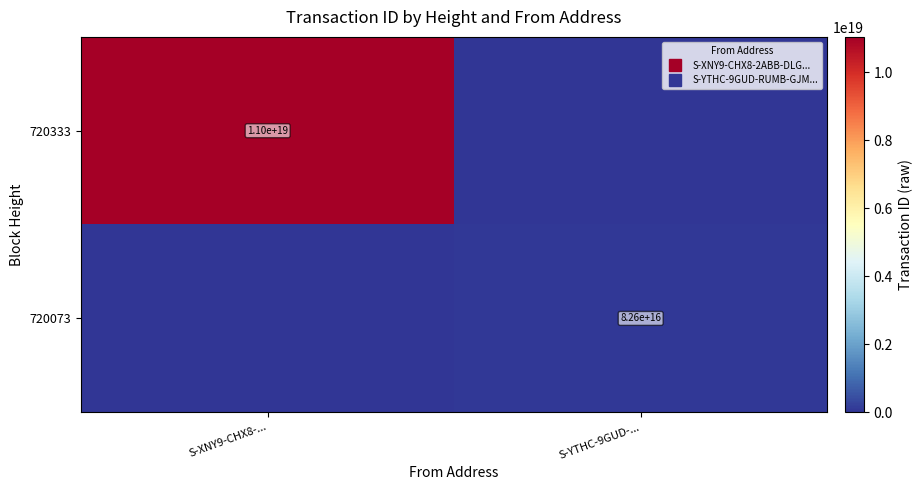

What is the total value across all series at S-YTHC-9GUD-...?

82623048943109408